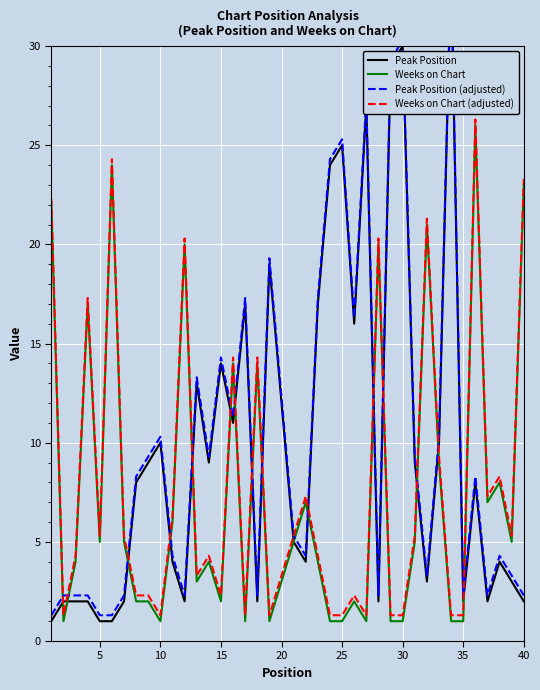

What is the difference between the maximum and minimum values in the Weeks on Chart (adjusted) series?

25.0